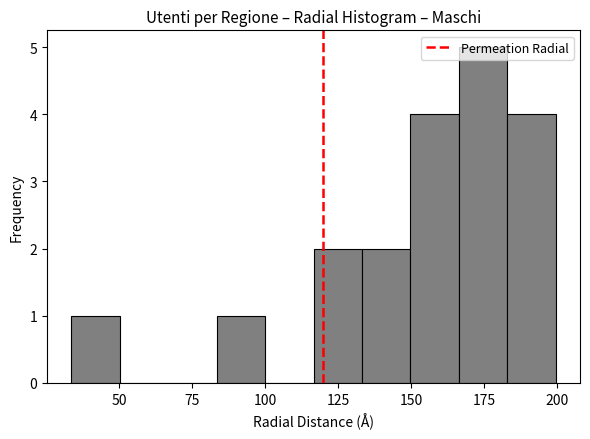

Read against the x-axis, roughly where is the centre of the tallest bar?

175